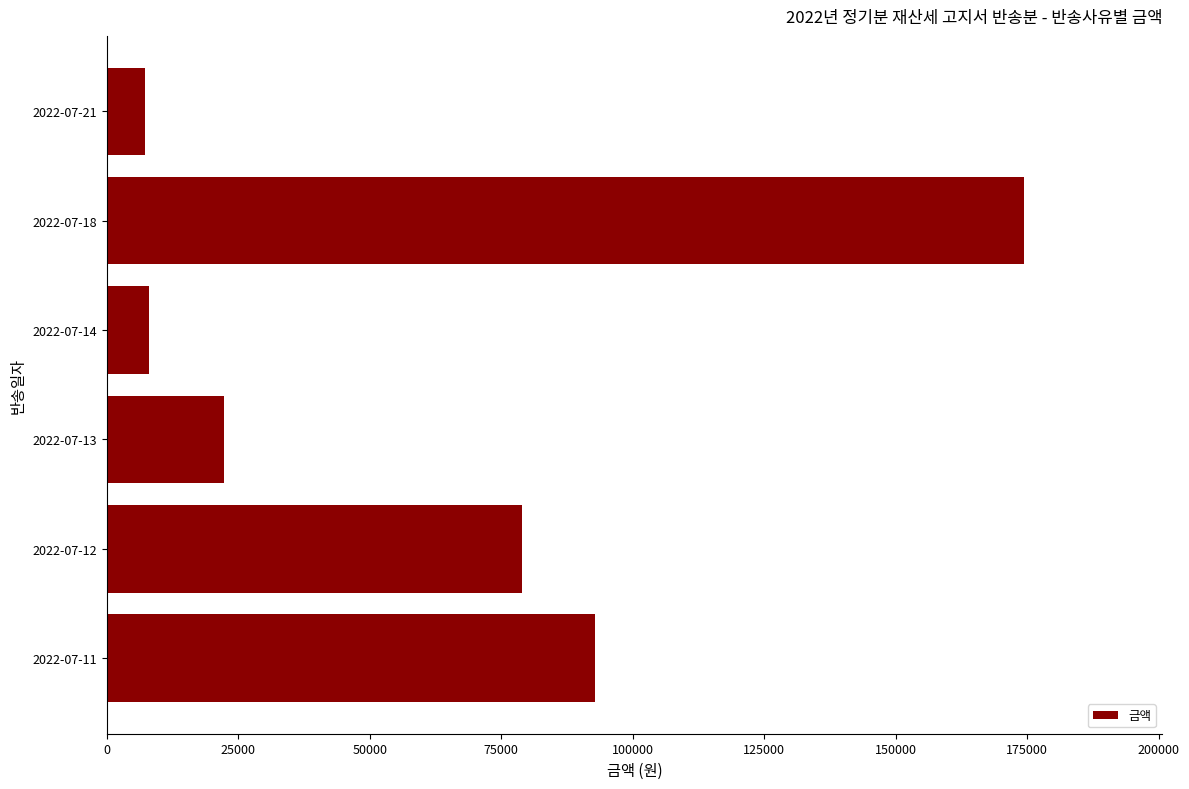

Is it true that the value at 2022-07-11 is 20996?

False